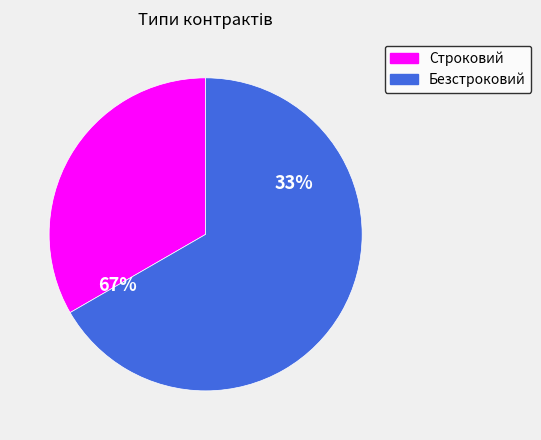

How many slices are in this pie chart?

2